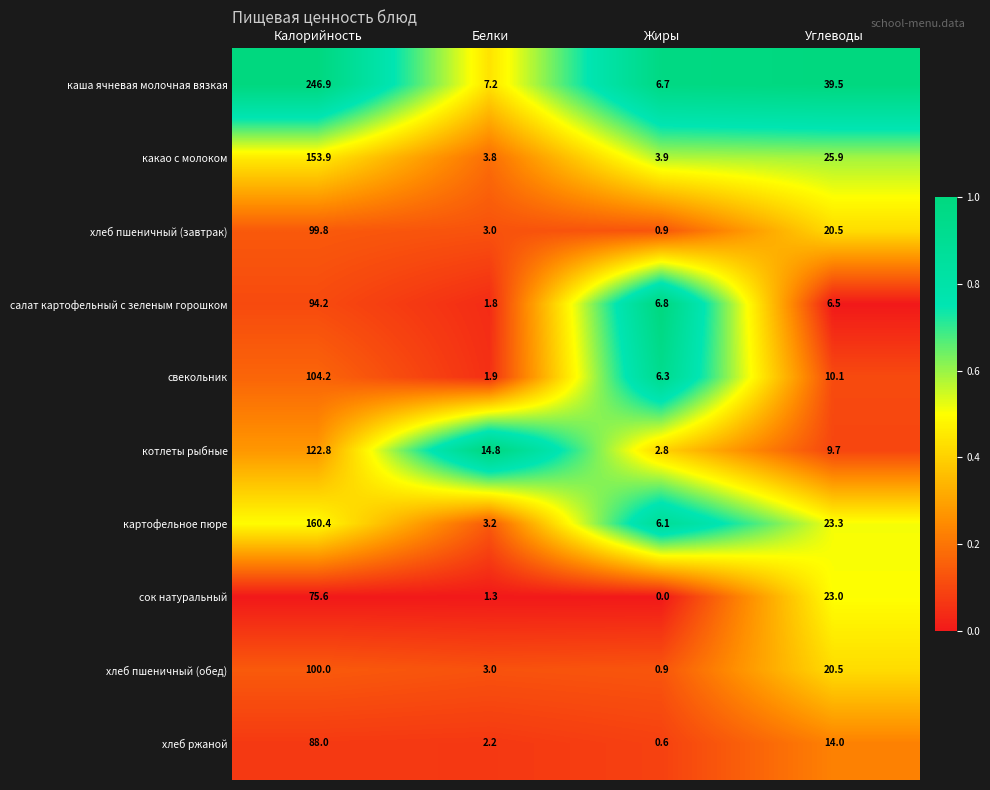

Is it true that хлеб пшеничный (обед) equals 0.2 at Жиры?

False